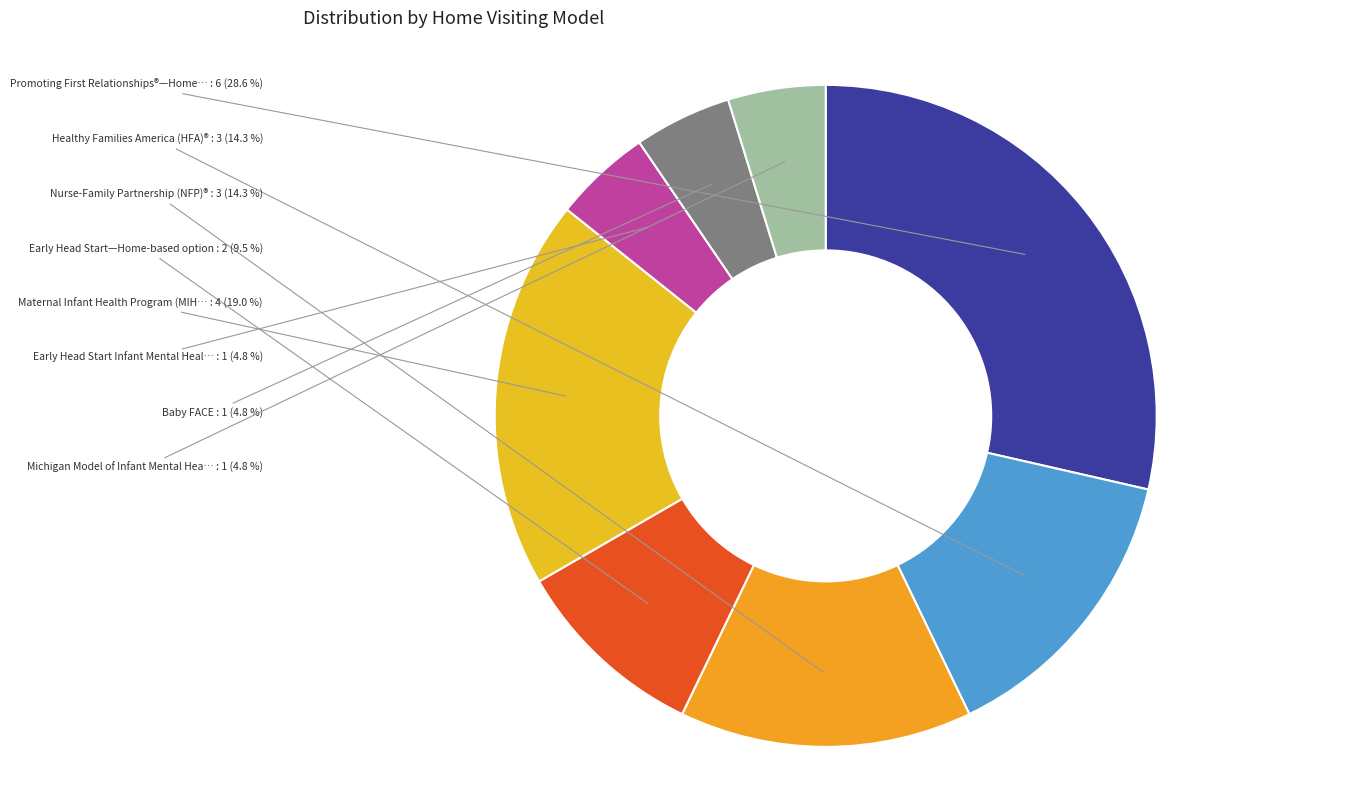

What is the smallest slice in the pie chart?

Early Head Start Infant Mental Health HV